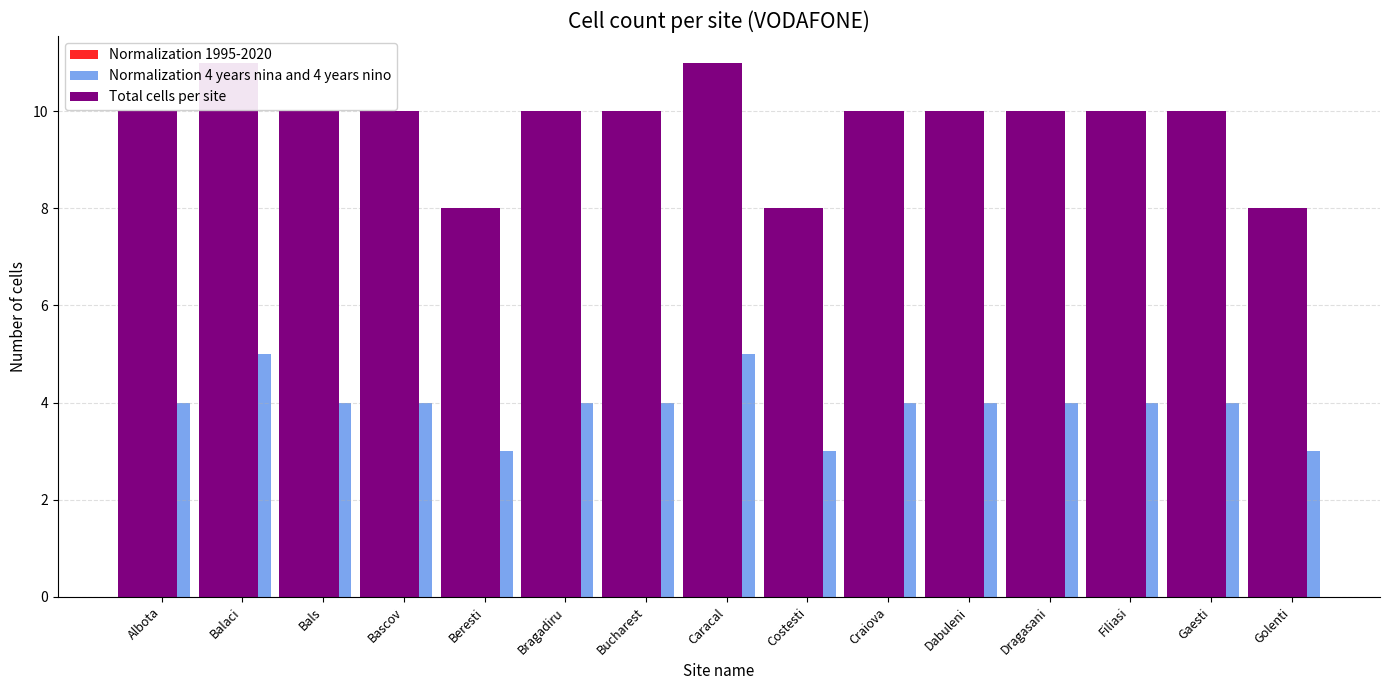

Reading left to right, extract all data points from this chart.

Normalization 1995-2020: 3	3	3	3	2	3	3	3	2	3	3	3	3	3	2
Normalization 4 years nina and 4 years nino: 4	5	4	4	3	4	4	5	3	4	4	4	4	4	3
Total cells per site: 10	11	10	10	8	10	10	11	8	10	10	10	10	10	8